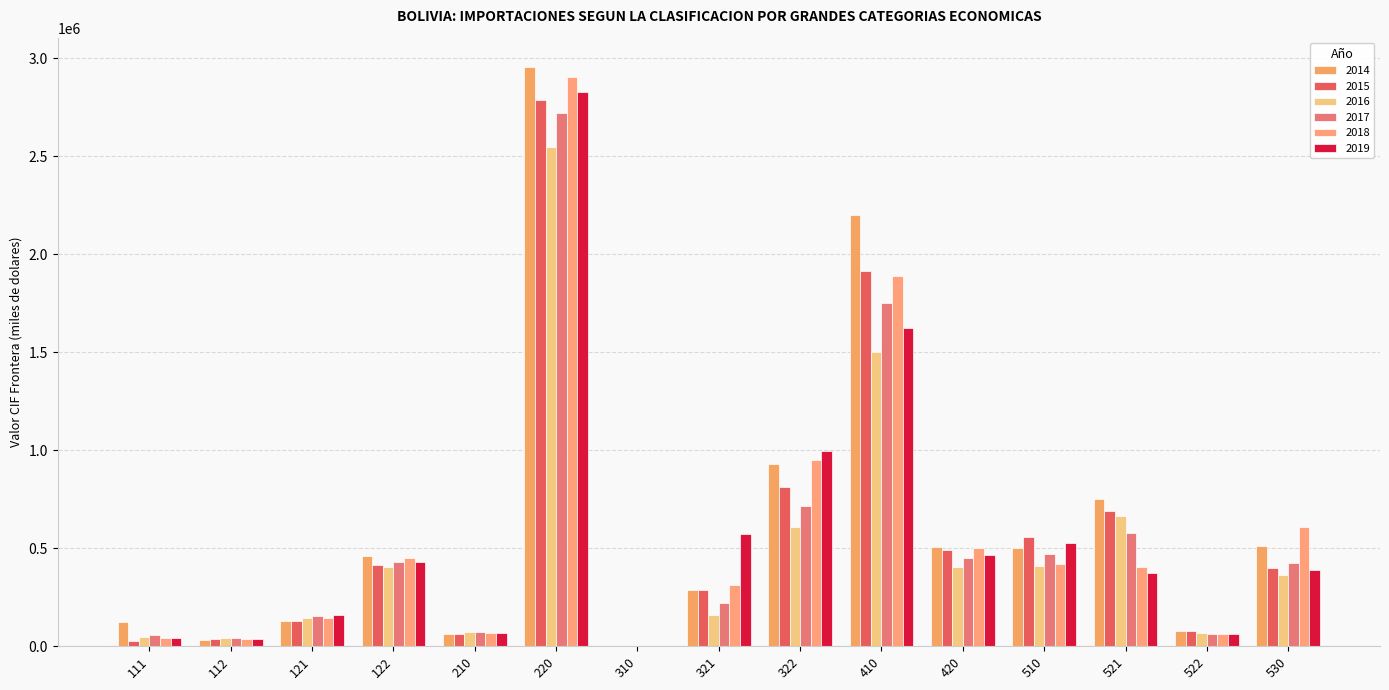

At which category does the chart reach its peak across all series?

220